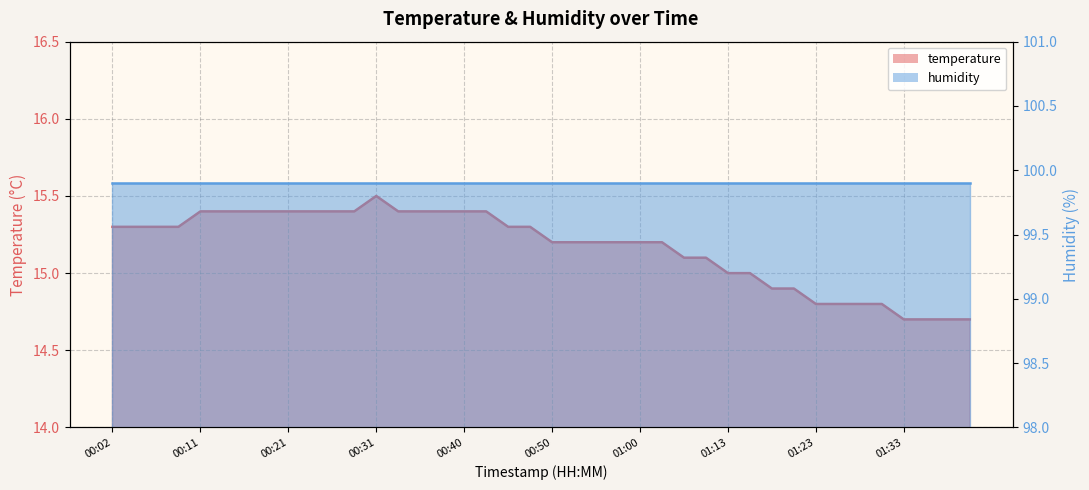

What is the average value?

15.2